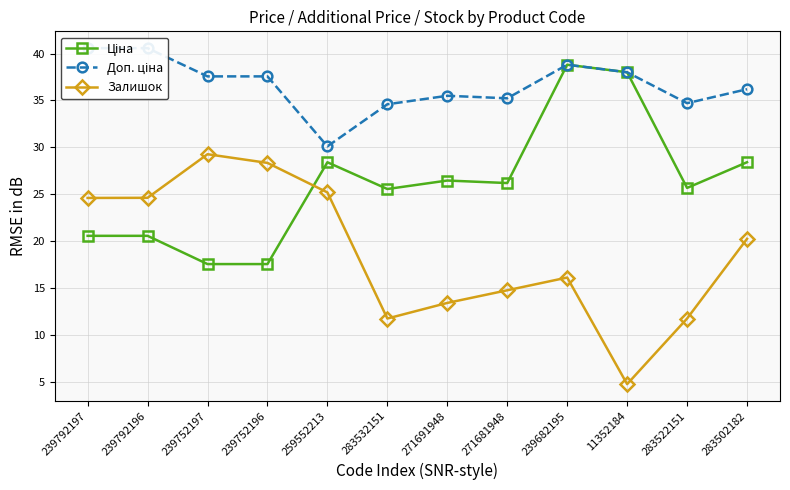

What is the label of the 1st point from the left?

239792197